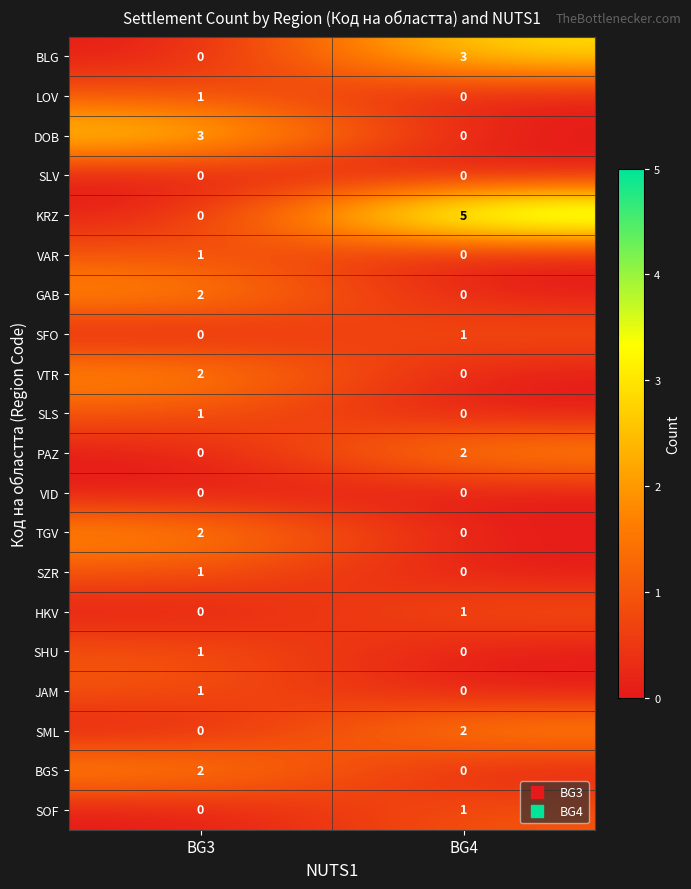

At which category is the sum across all series the highest?

BG3